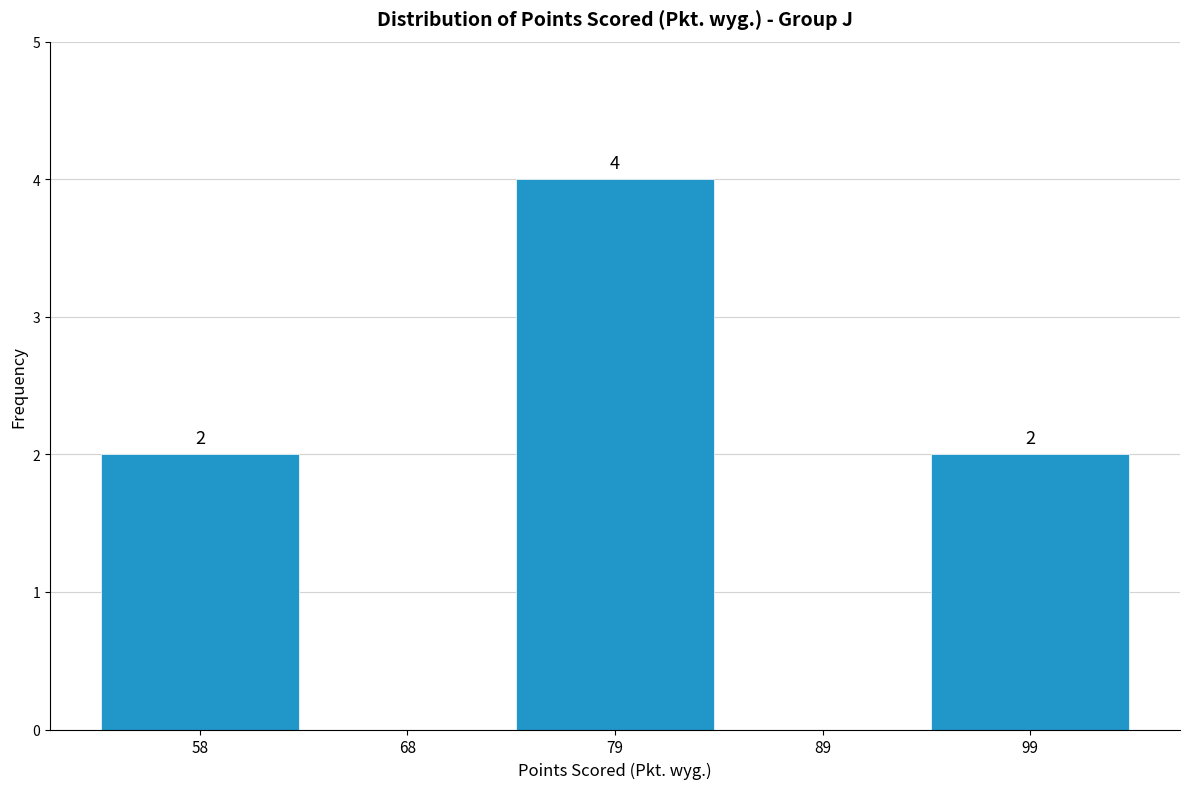

Reading right to left, list all the values displayed in this chart.

99=2	89=0	79=4	68=0	58=2